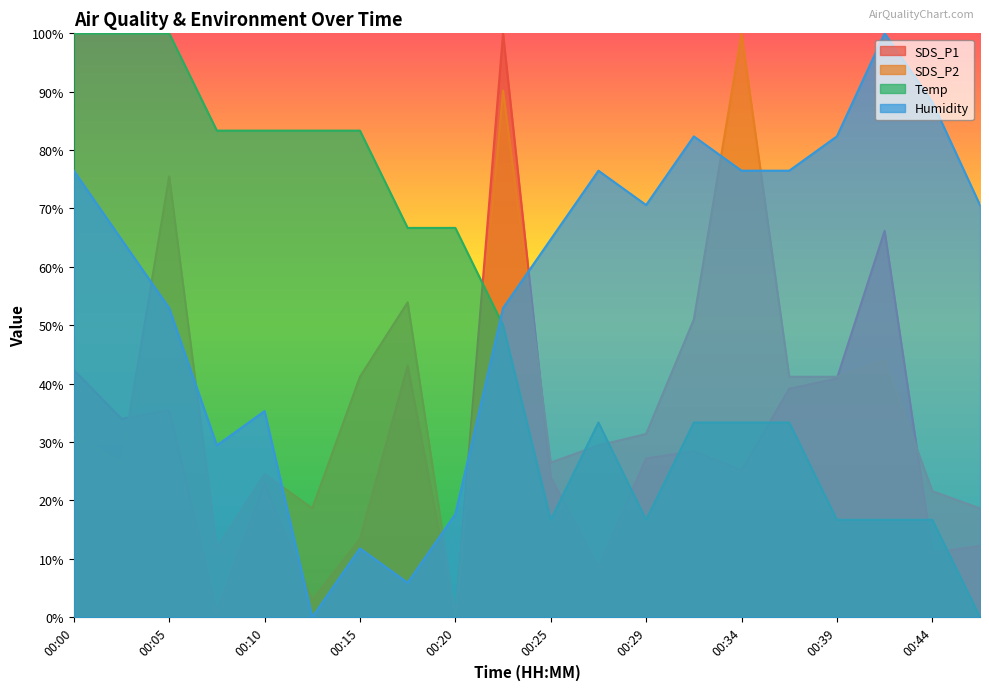

Between 00:39 and 00:25, which is larger?

00:39